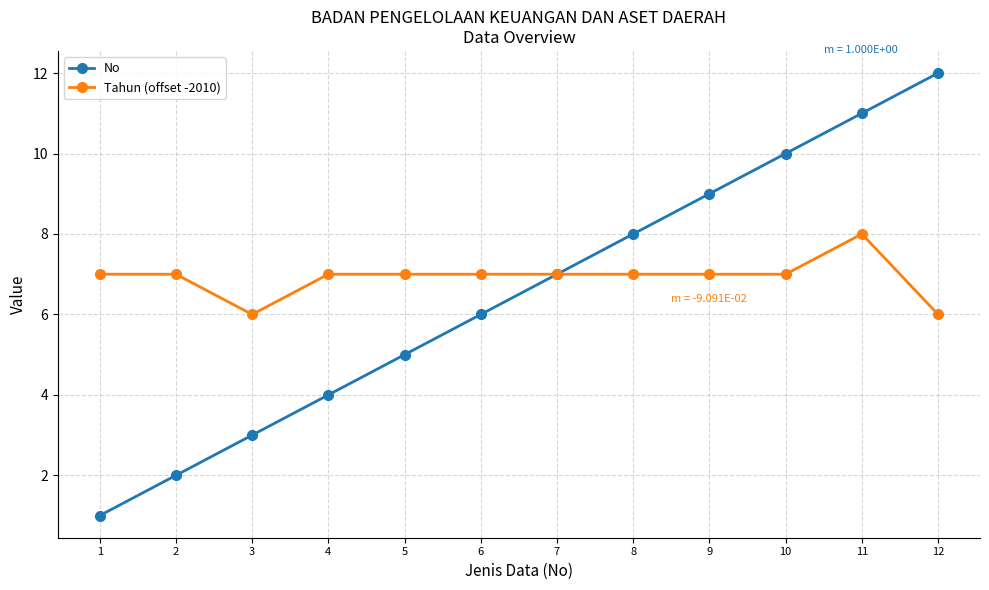

Reading left to right, list all the values displayed in this chart.

No: 1	2	3	4	5	6	7	8	9	10	11	12
Tahun (offset -2010): 7	7	6	7	7	7	7	7	7	7	8	6